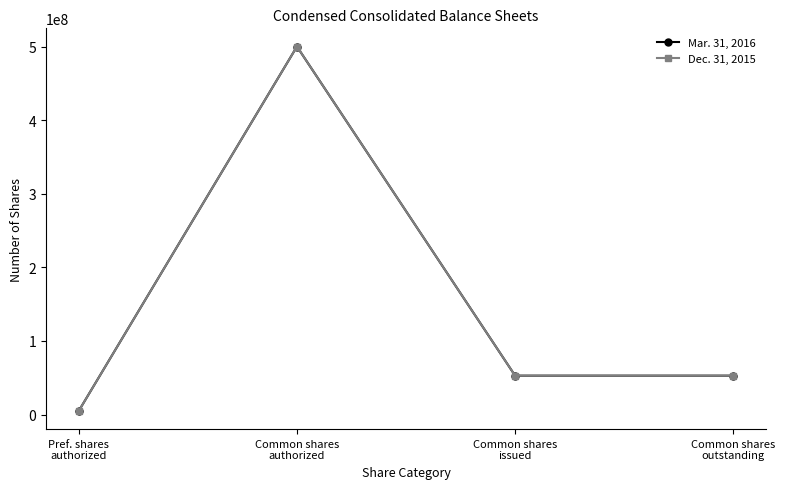

Does the chart have visible grid lines?

No